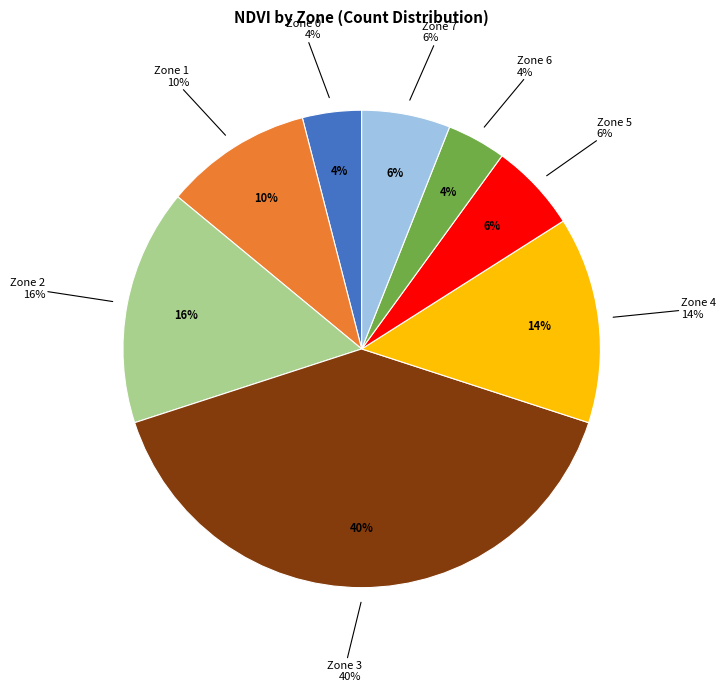

To the nearest percent, what portion does Zone 5 represent?

6%